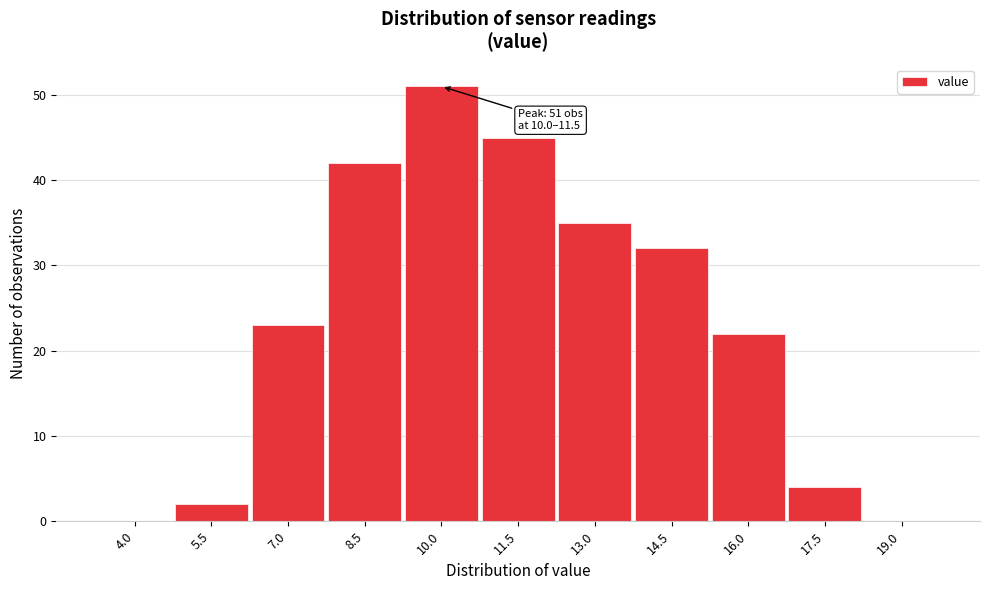

Reading left to right, extract all data points from this chart.

4.0=0	5.5=2	7.0=23	8.5=42	10.0=51	11.5=45	13.0=35	14.5=32	16.0=22	17.5=4	19.0=0